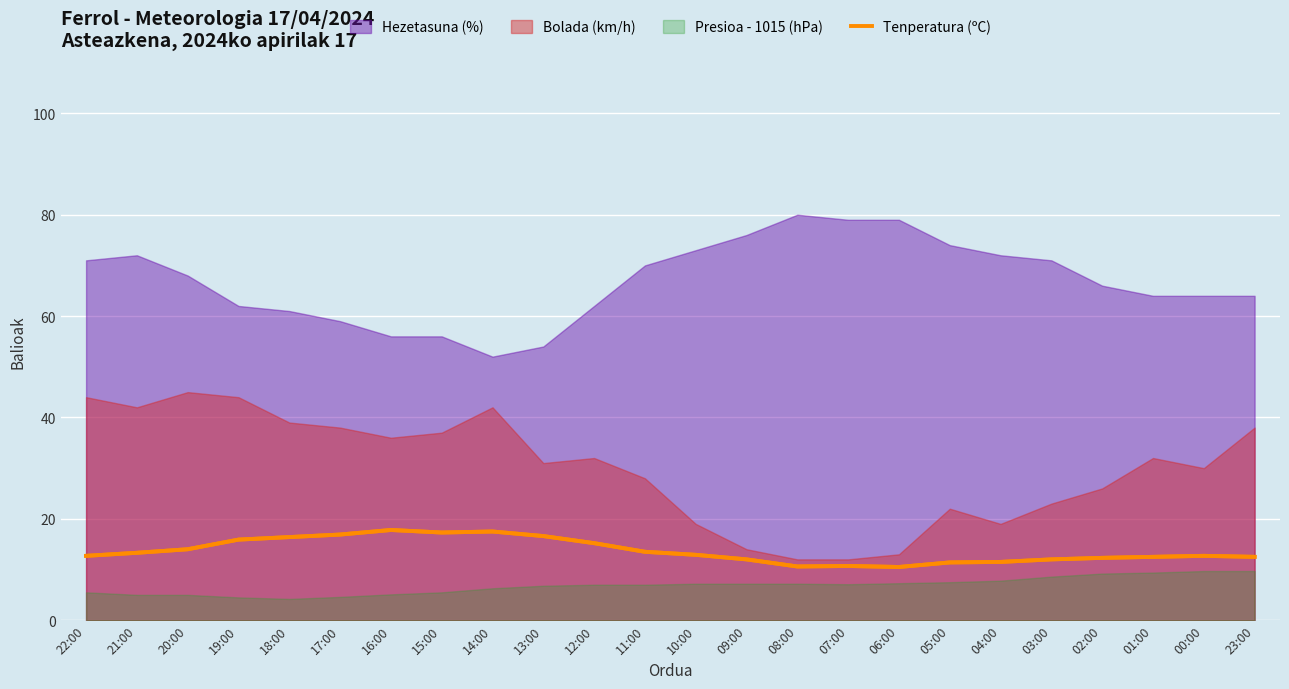

How many lines are shown in the chart?

1